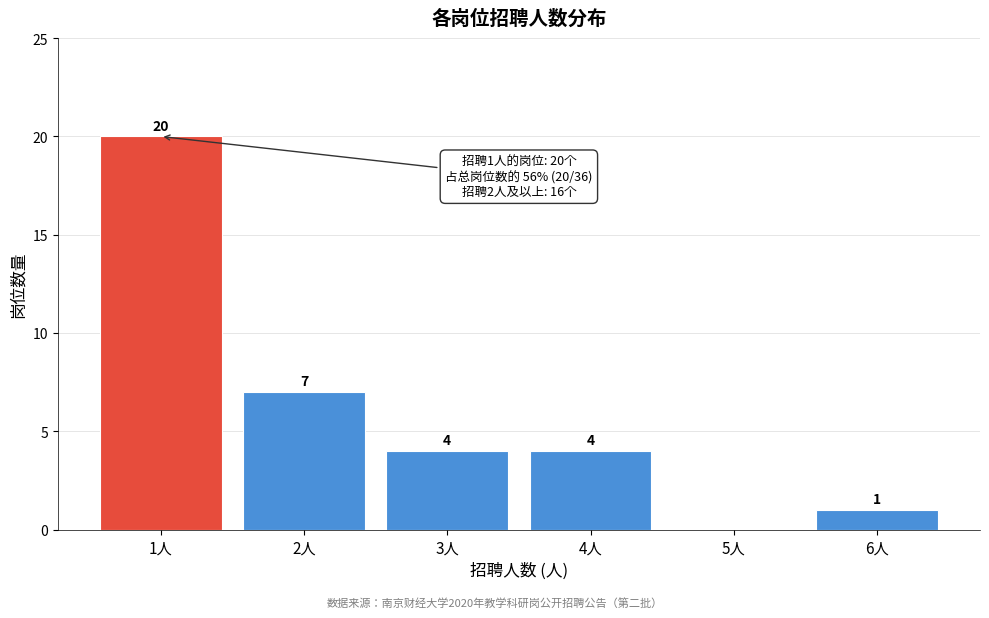

Reading left to right, transcribe all the data shown in this chart.

1人=20	2人=7	3人=4	4人=4	5人=0	6人=1